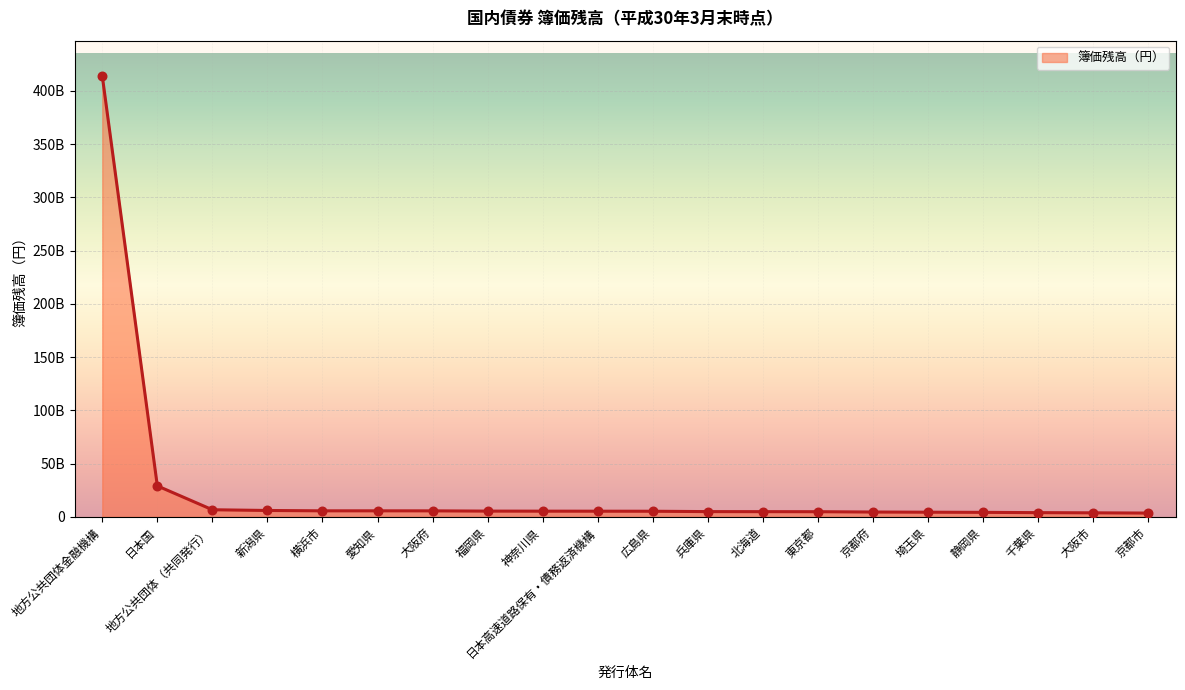

Is this an area chart (filled region under the line)?

Yes